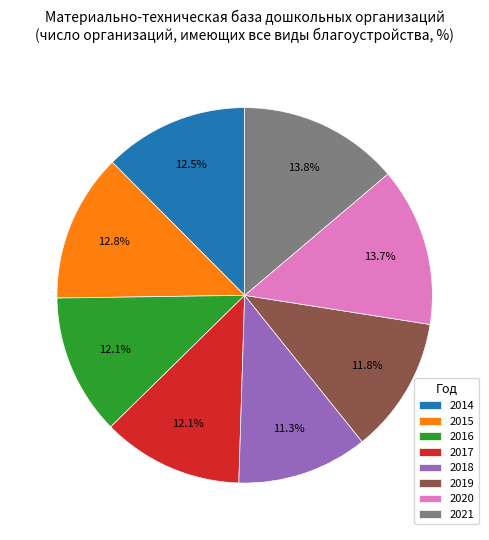

Count the number of slices in the pie.

8